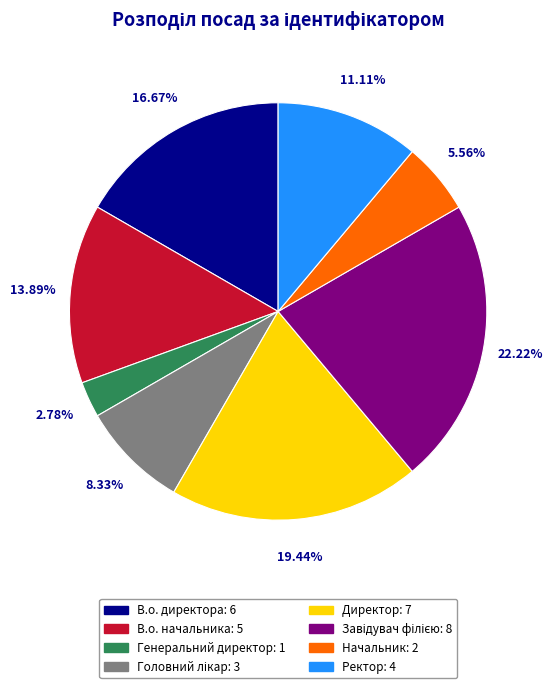

The Директор slice represents 19% of the pie. True or false?

True